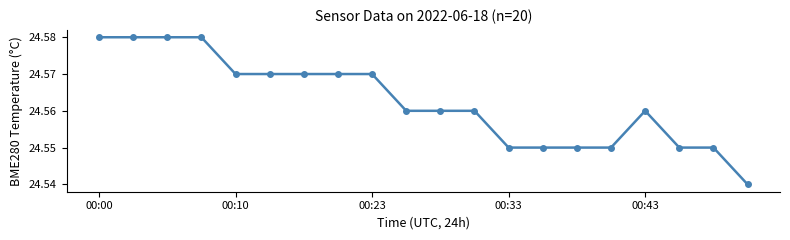

True or false: the data has more than 0 interior local peaks.

True